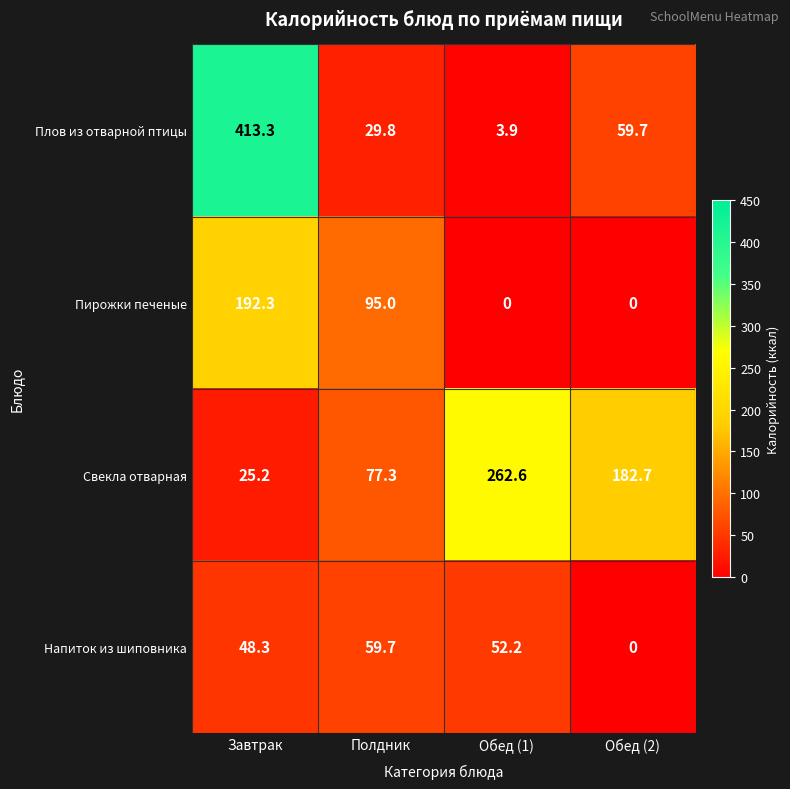

Reading right to left, list all the values displayed in this chart.

Плов из отварной птицы: 59.7	3.9	29.8	413.3
Пирожки печеные: 0.0	0.0	95.0	192.3
Свекла отварная: 182.7	262.6	77.3	25.2
Напиток из шиповника: 0.0	52.2	59.7	48.3